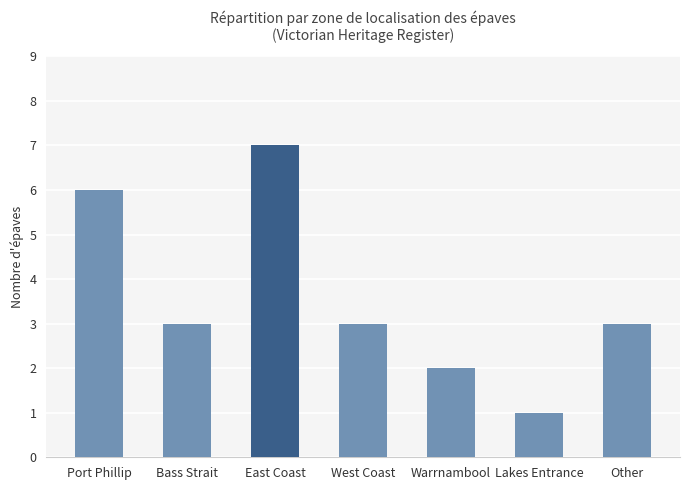

Which category has the lowest value across all series?

Lakes Entrance